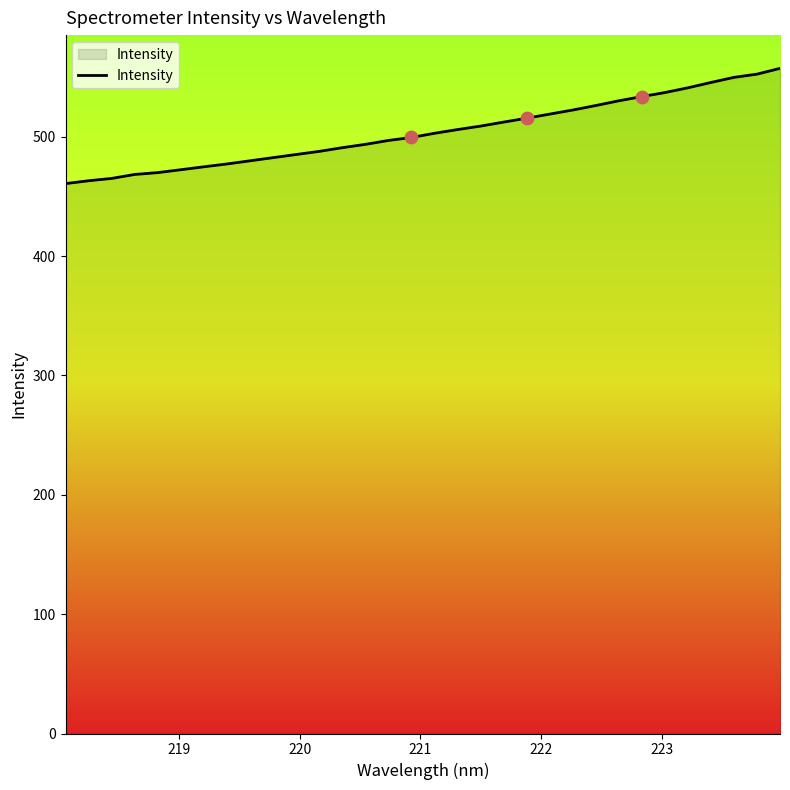

What is the minimum value shown in the chart?

460.7